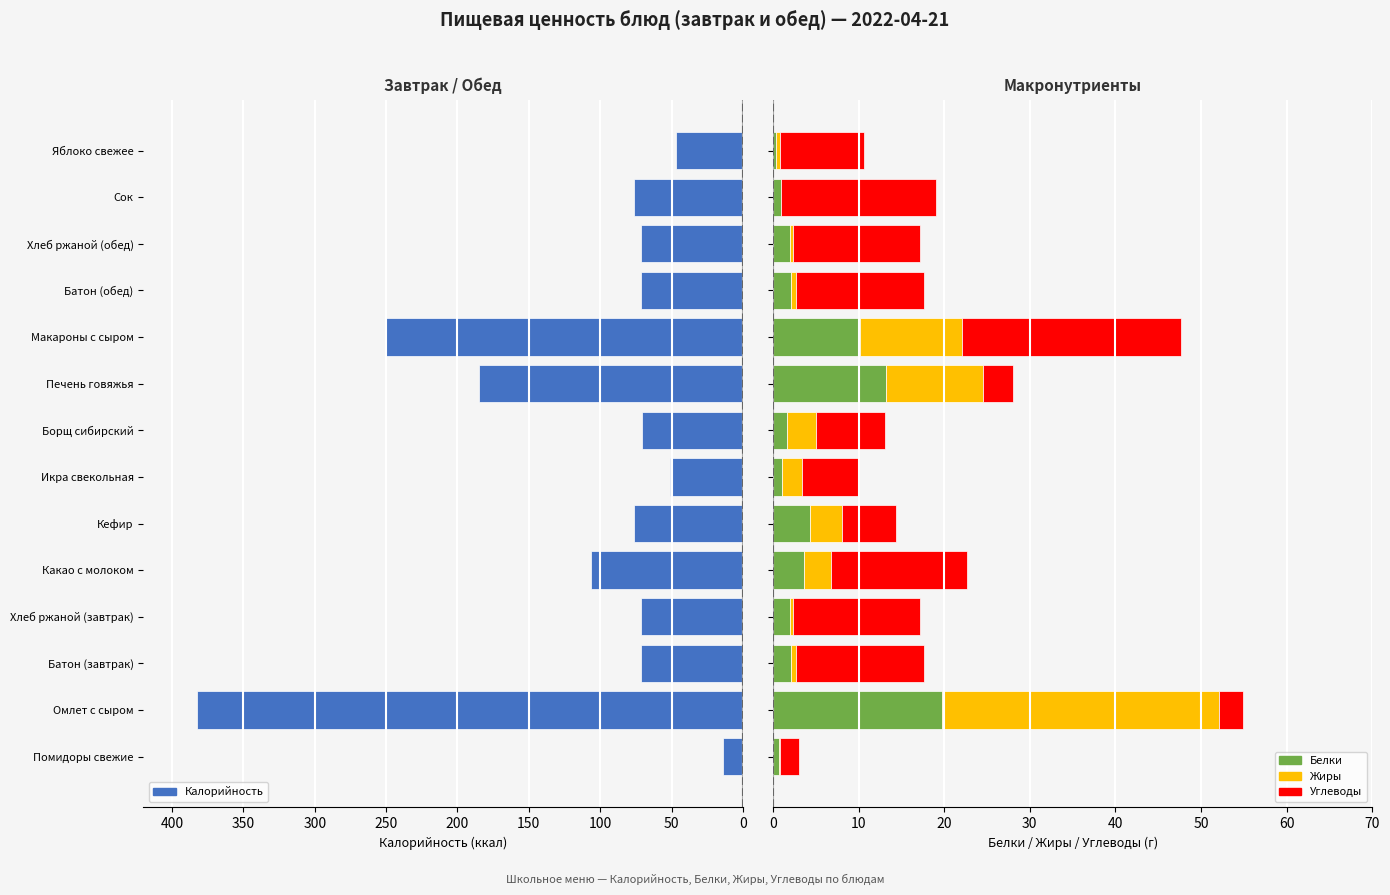

Which category has the lowest value in the Калорийность series?

Помидоры свежие